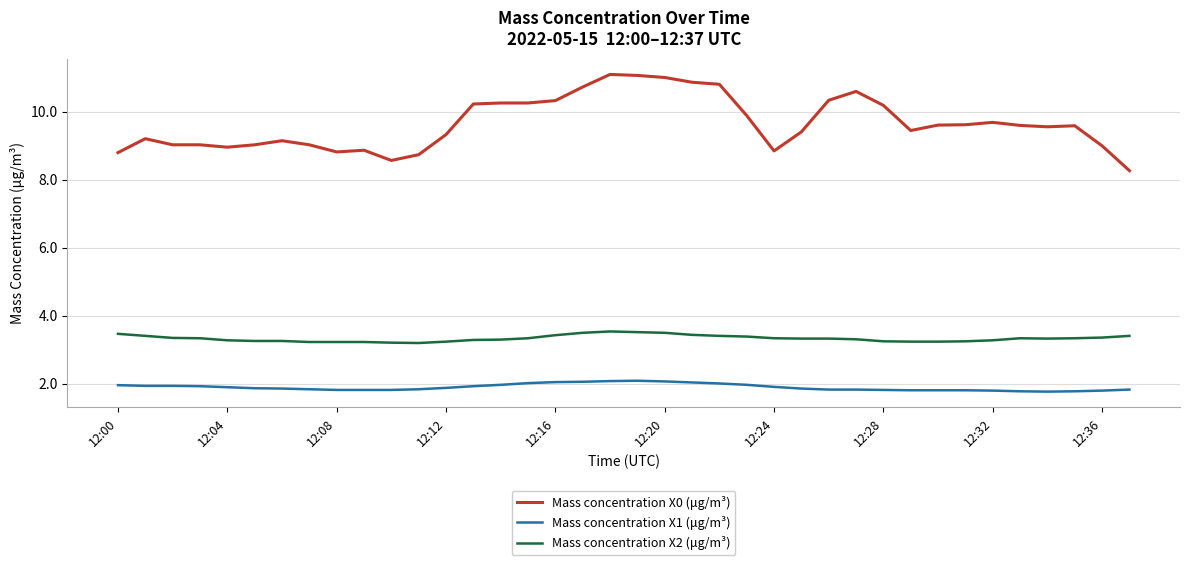

What is the difference between the maximum and second lowest values in the Mass concentration X2 (μg/m³) series?

0.3